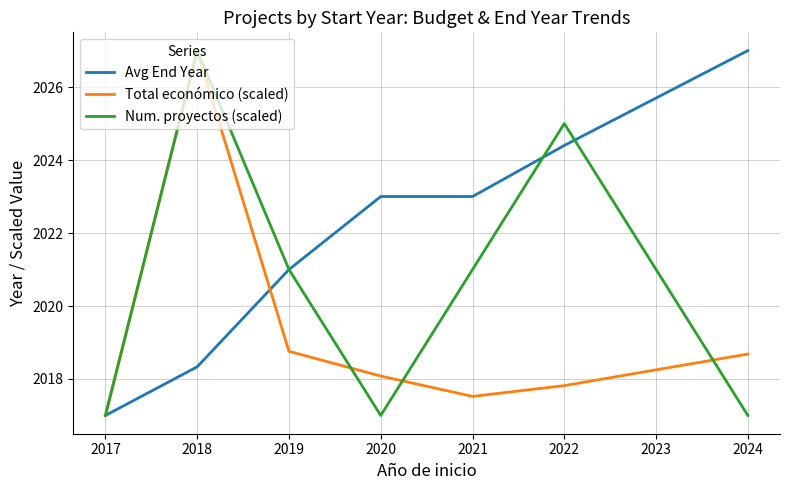

The value of Total económico (scaled) at 2024 is 778.1. True or false?

False